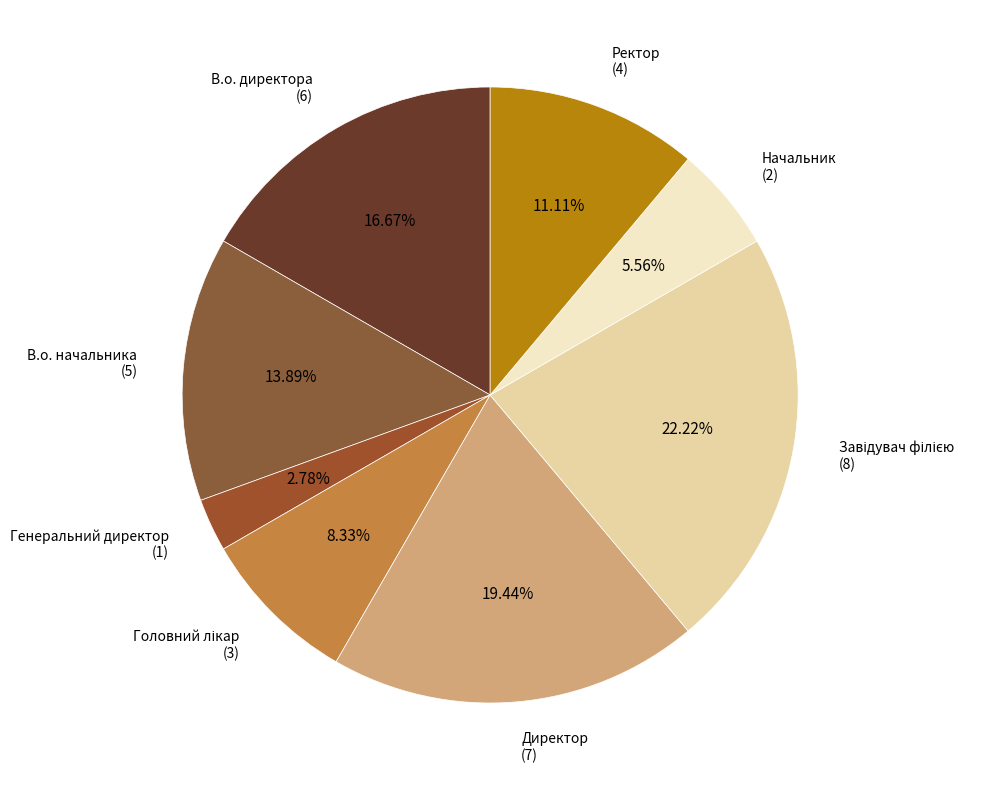

Count the number of slices in the pie.

8